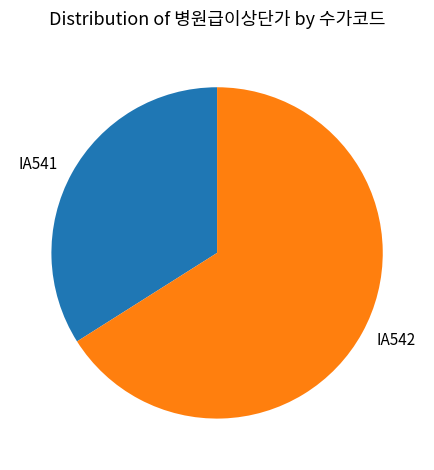

Rank the categories by value from lowest to highest.

IA541, IA542